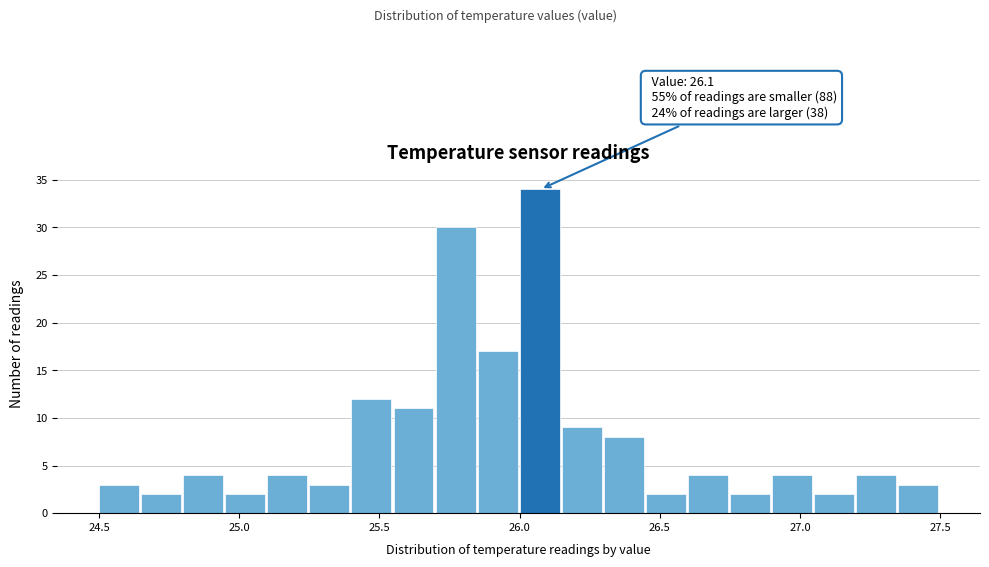

Around what value on the x-axis is the tallest bar? Give the approximate position of its centre, as read against the axis.

26.05